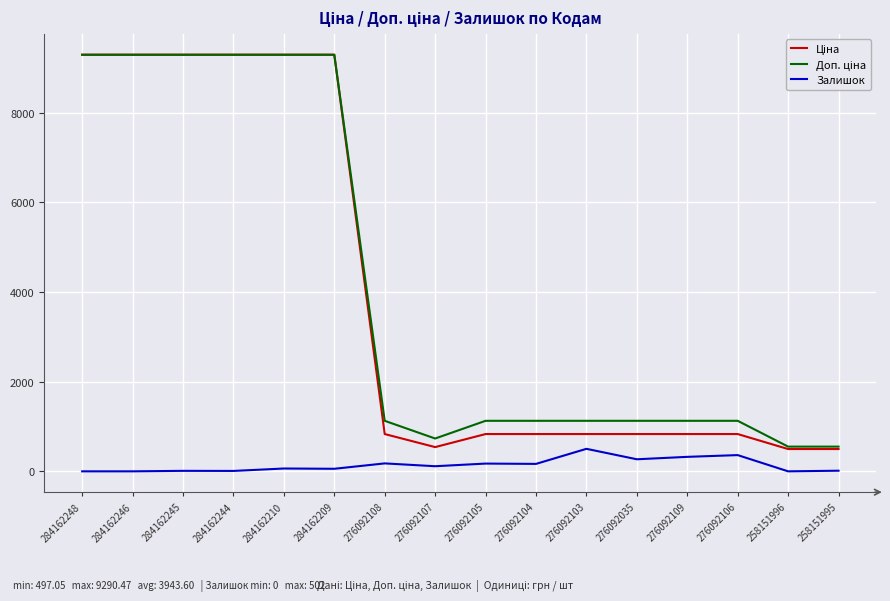

What is the spread (max minus min) of values at 276092109?

803.7